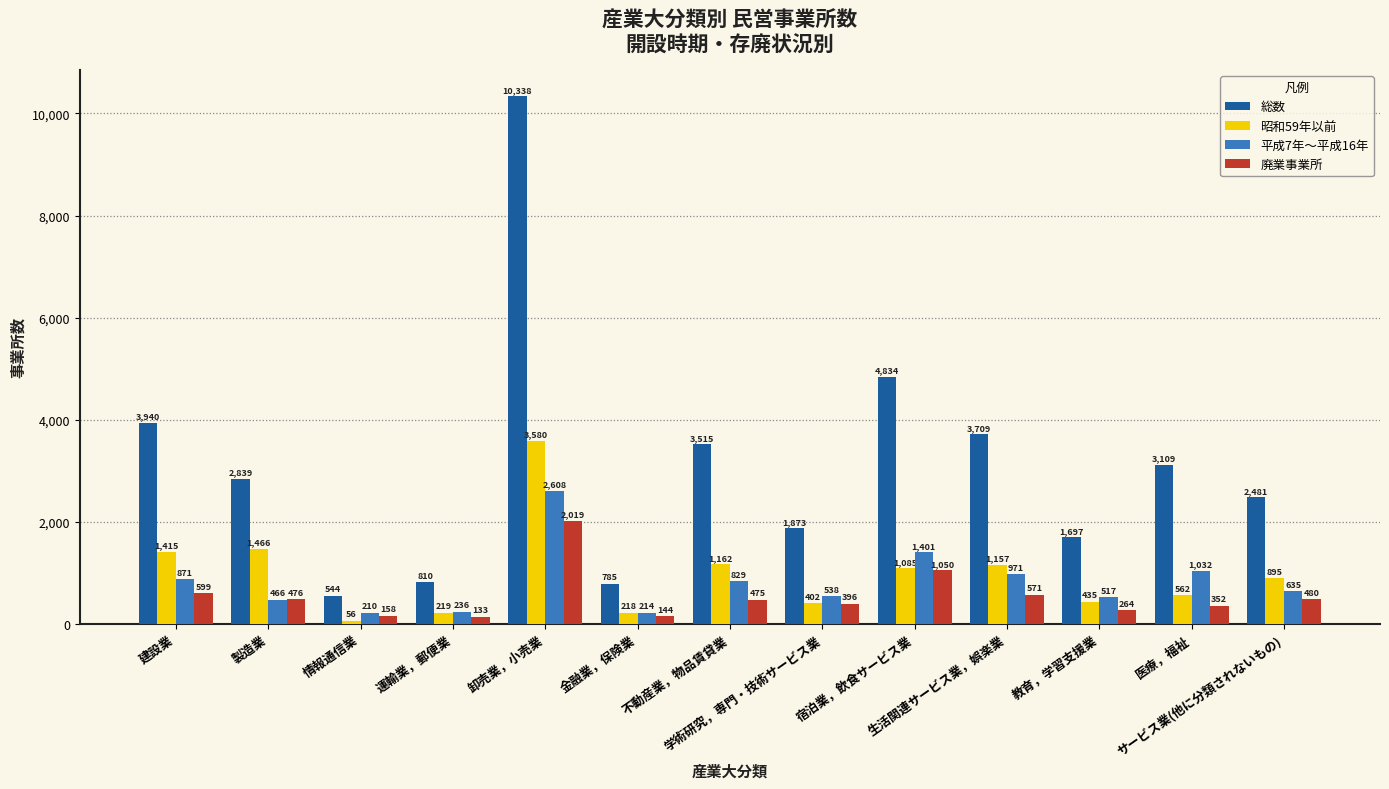

What is the total value across all series at 卸売業，小売業?

18545